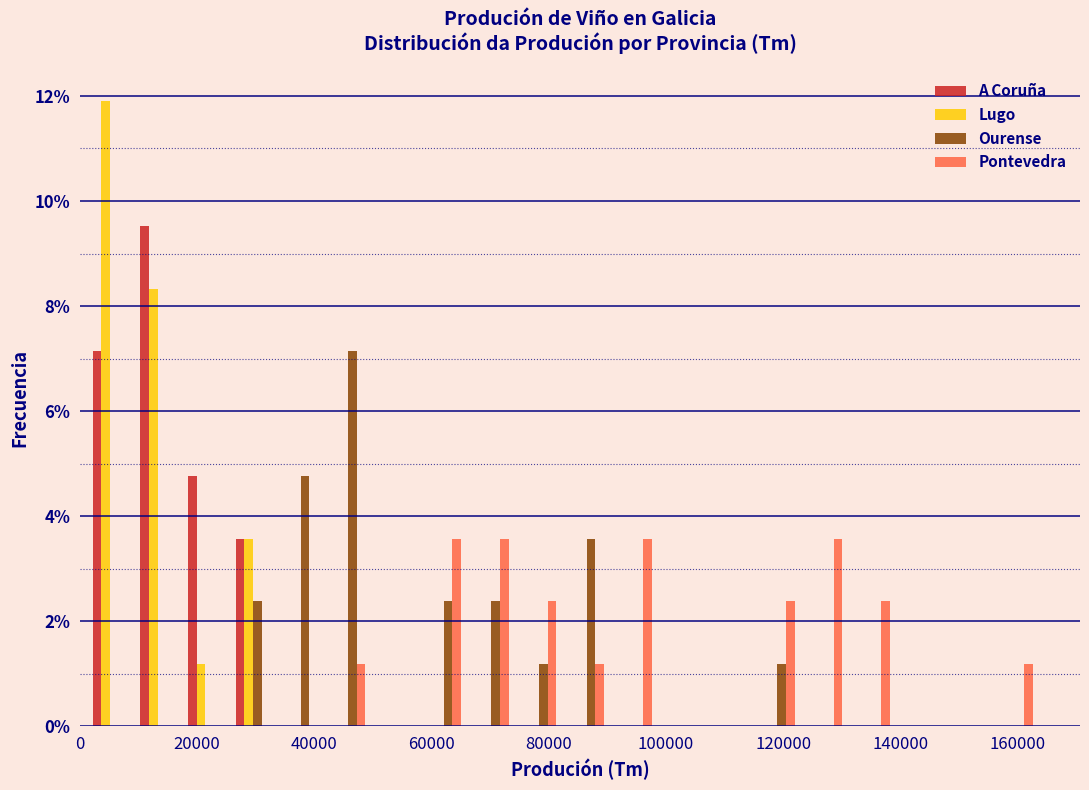

Reading left to right, transcribe this chart: for each range on the x-axis, give the height of each series' bar. Neither the bar edges nor the heights are printed on the chart, so give them approximately, as read against the axes.

2000 to 10000: A Coruña=7.2	Lugo=12.0	Ourense=0	Pontevedra=0
10000 to 18000: A Coruña=9.6	Lugo=8.4	Ourense=0	Pontevedra=0
18000 to 26000: A Coruña=4.8	Lugo=1.2	Ourense=0	Pontevedra=0
26000 to 34000: A Coruña=3.6	Lugo=3.6	Ourense=2.4	Pontevedra=0
34000 to 42000: A Coruña=0	Lugo=0	Ourense=4.8	Pontevedra=0
42000 to 50000: A Coruña=0	Lugo=0	Ourense=7.2	Pontevedra=1.2
50000 to 58000: A Coruña=0	Lugo=0	Ourense=0	Pontevedra=0
58000 to 66000: A Coruña=0	Lugo=0	Ourense=2.4	Pontevedra=3.6
66000 to 74000: A Coruña=0	Lugo=0	Ourense=2.4	Pontevedra=3.6
74000 to 82000: A Coruña=0	Lugo=0	Ourense=1.2	Pontevedra=2.4
82000 to 90000: A Coruña=0	Lugo=0	Ourense=3.6	Pontevedra=1.2
90000 to 98000: A Coruña=0	Lugo=0	Ourense=0	Pontevedra=3.6
98000 to 106000: A Coruña=0	Lugo=0	Ourense=0	Pontevedra=0
106000 to 114000: A Coruña=0	Lugo=0	Ourense=0	Pontevedra=0
114000 to 124000: A Coruña=0	Lugo=0	Ourense=1.2	Pontevedra=2.4
124000 to 132000: A Coruña=0	Lugo=0	Ourense=0	Pontevedra=3.6
132000 to 140000: A Coruña=0	Lugo=0	Ourense=0	Pontevedra=2.4
140000 to 148000: A Coruña=0	Lugo=0	Ourense=0	Pontevedra=0
148000 to 156000: A Coruña=0	Lugo=0	Ourense=0	Pontevedra=0
156000 to 164000: A Coruña=0	Lugo=0	Ourense=0	Pontevedra=1.2